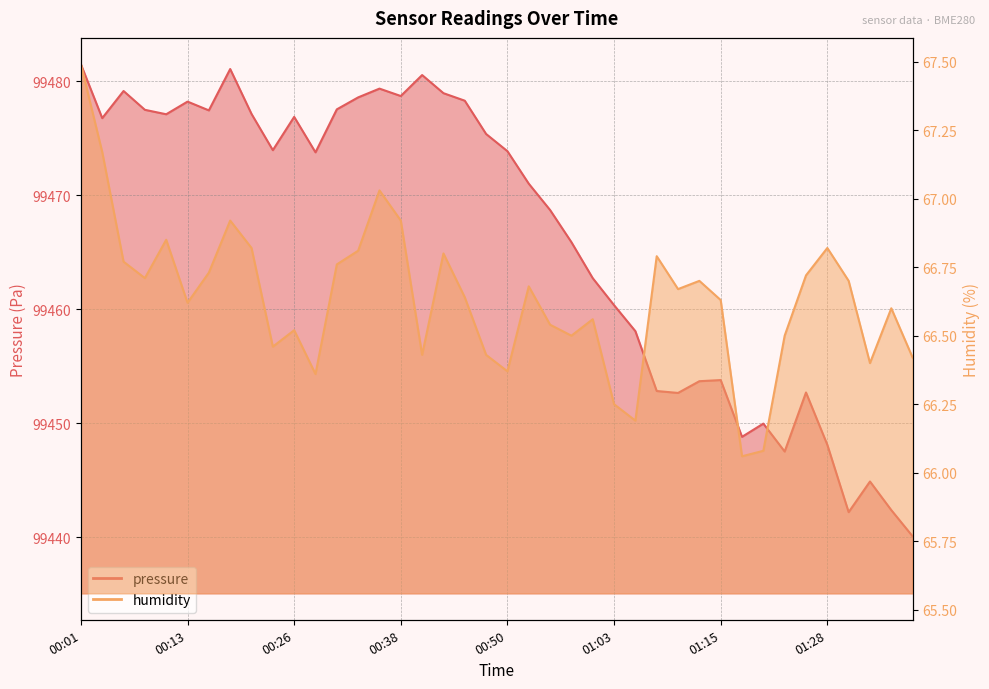

At which label does humidity reach its minimum?

01:18